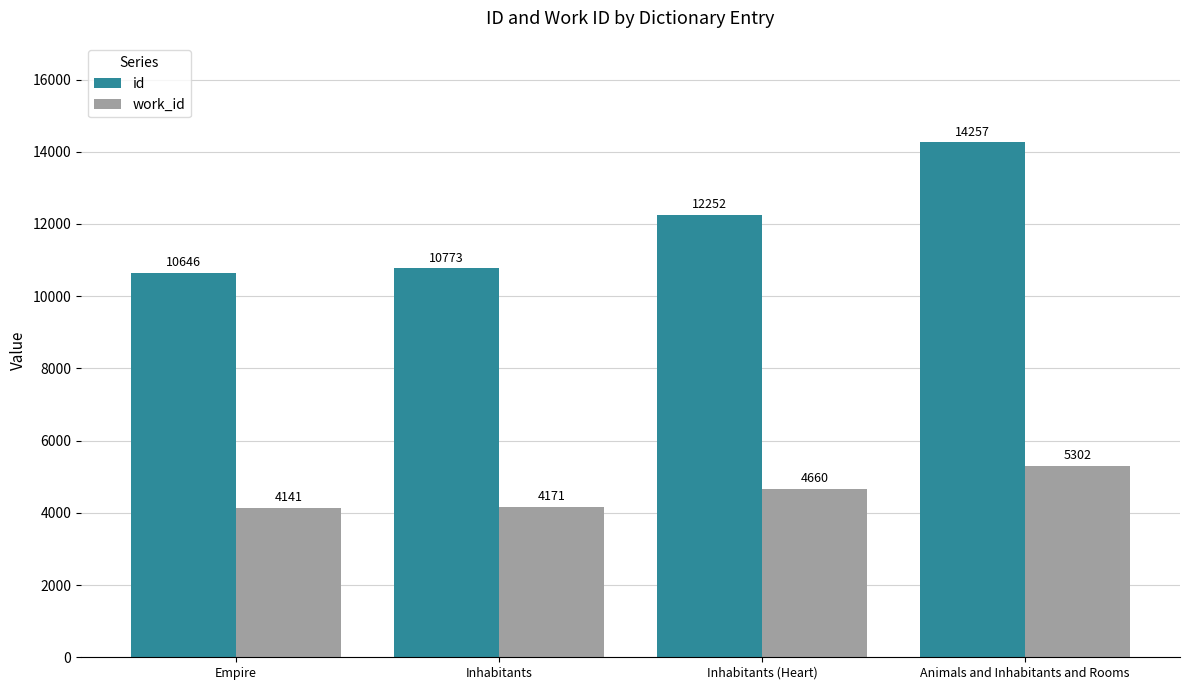

Reading right to left, extract all data points from this chart.

id: 14257	12252	10773	10646
work_id: 5302	4660	4171	4141